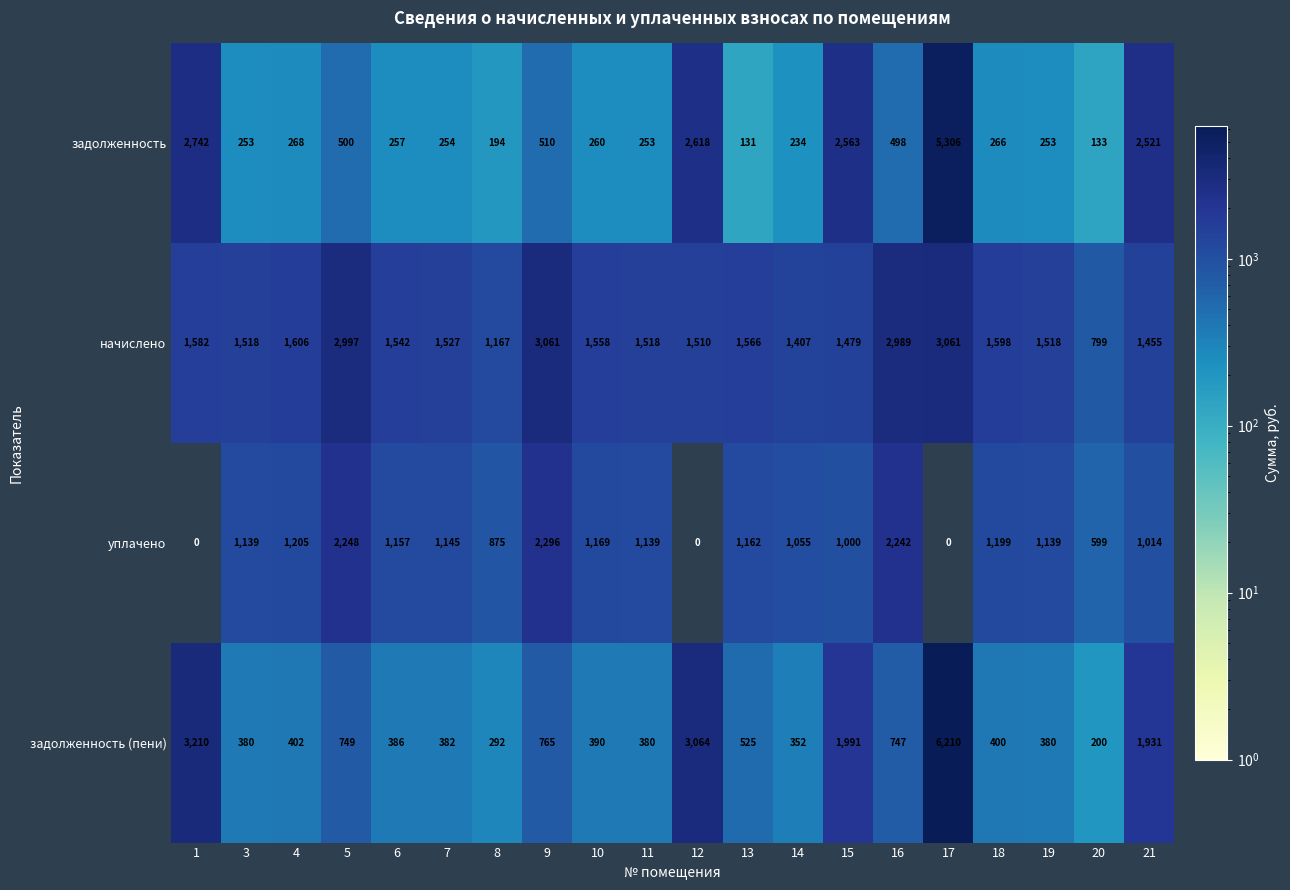

What is the difference between the maximum and minimum values in the начислено series?

2262